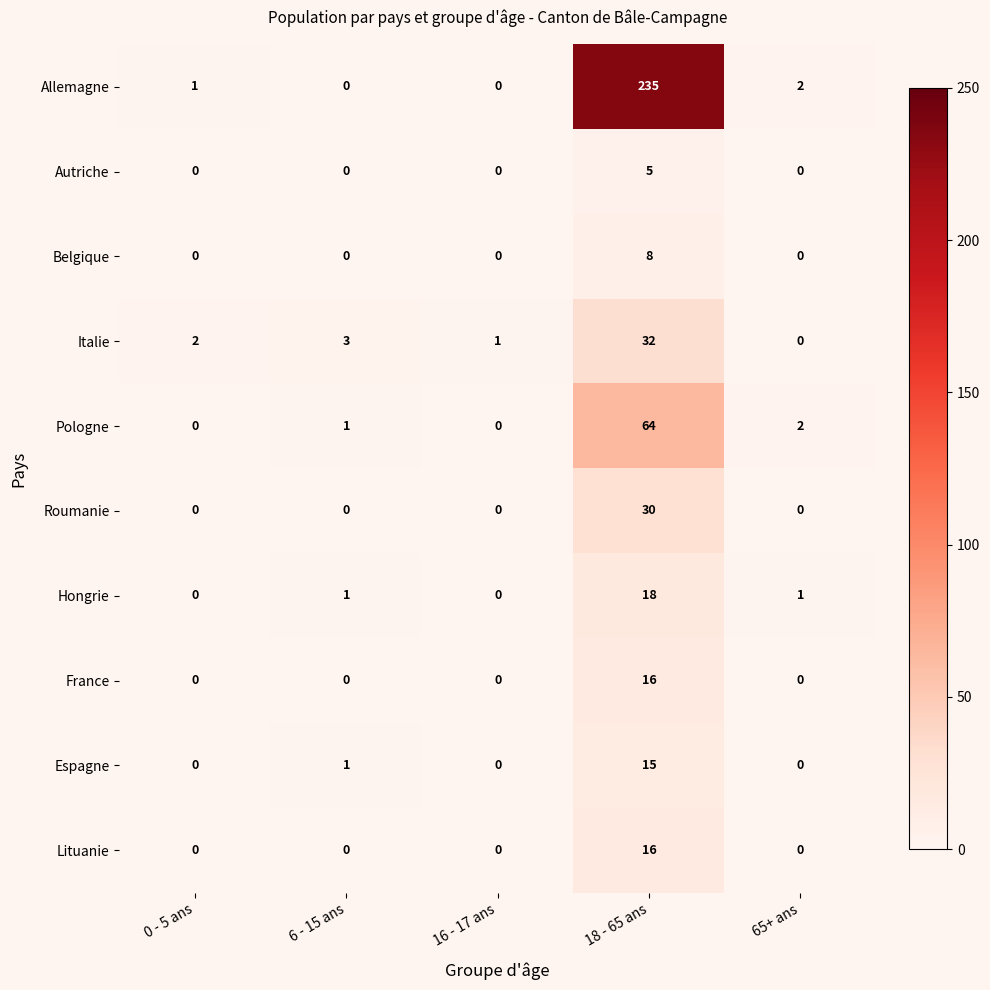

Where is Italie nearest to the value 16?

6 - 15 ans